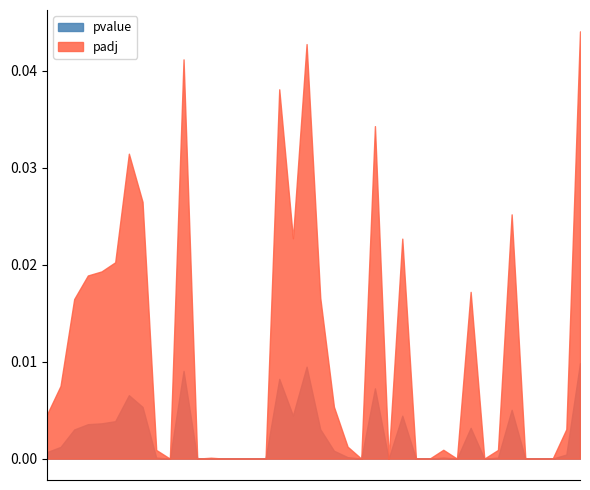

True or false: pvalue and padj intersect in this chart.

False